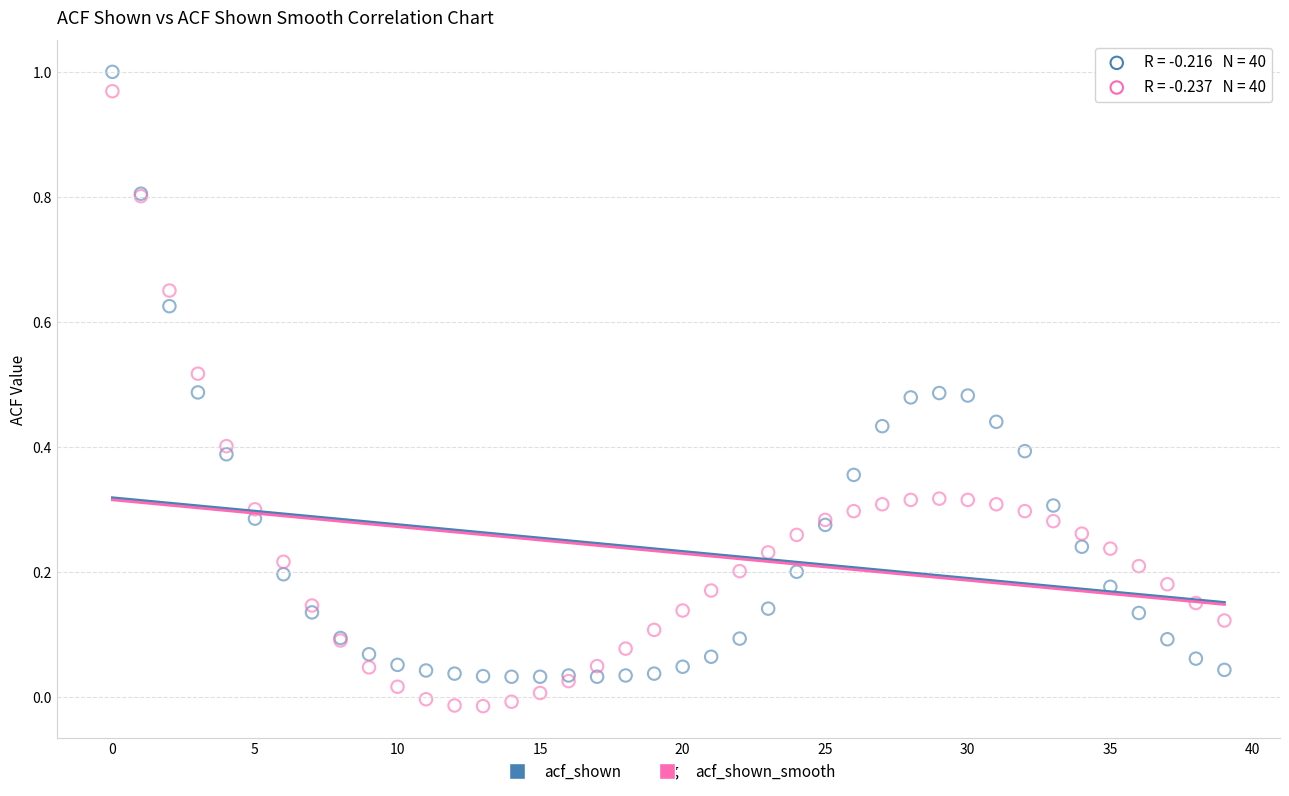

Which series contains the lowest Y value?

acf_shown_smooth